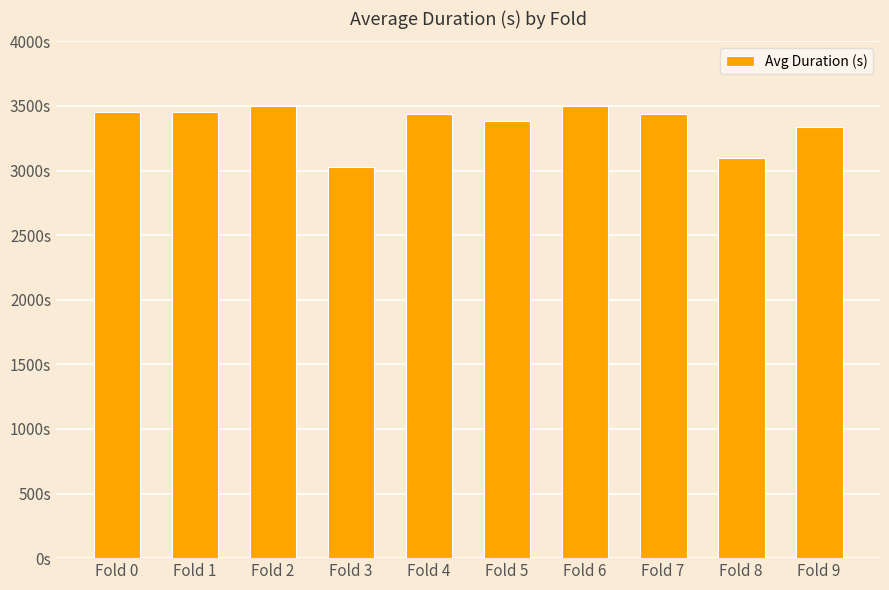

What is the change in value from Fold 2 to Fold 7?

-62.4